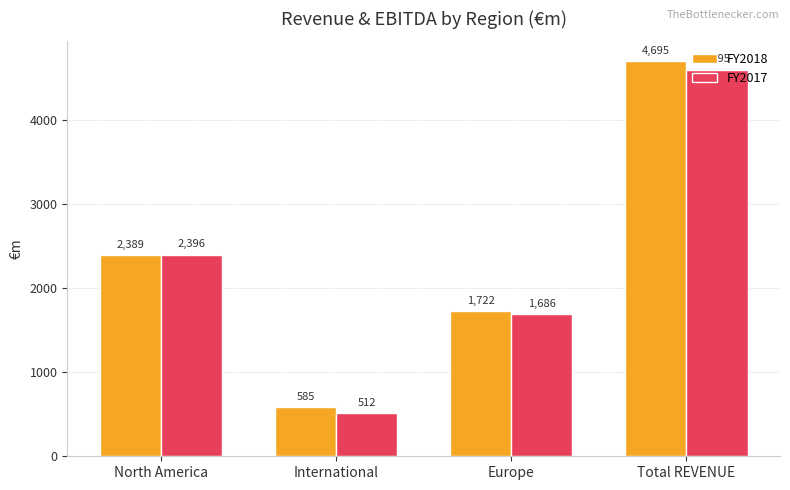

How many bars are there in each group?

2